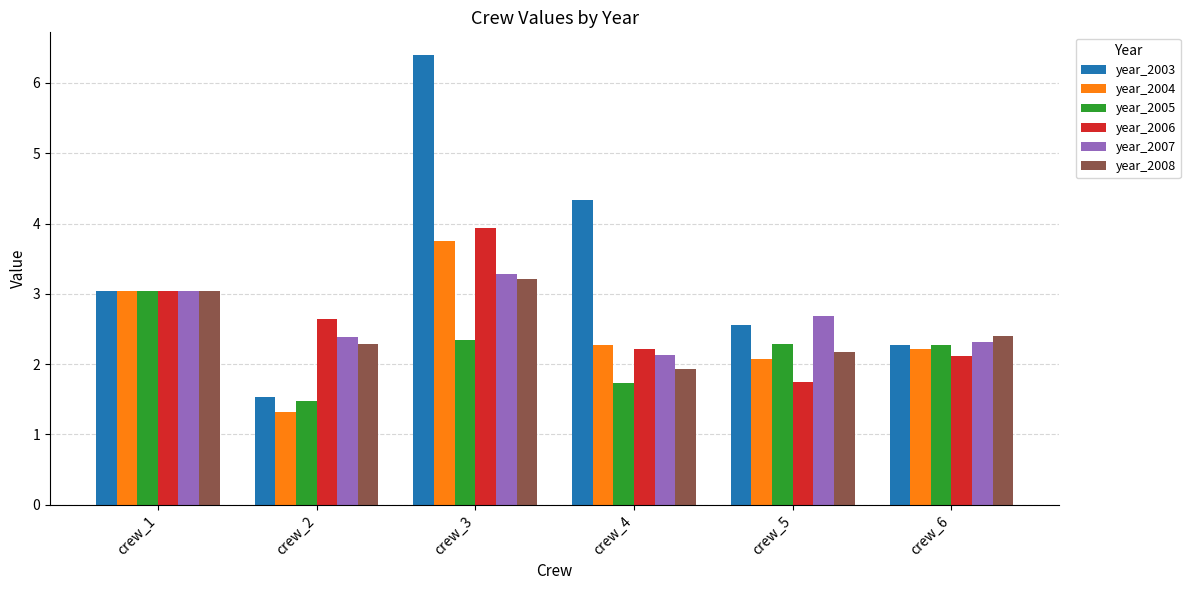

What is the difference between the highest and lowest values at crew_3?

4.1